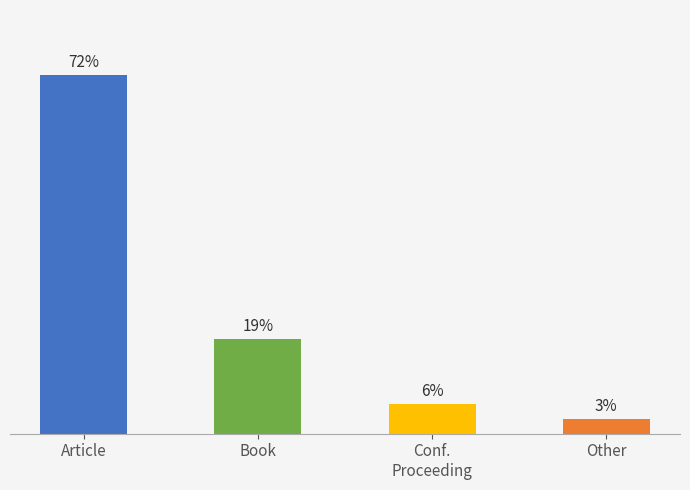

What is the label of the 4th bar from the left?

Other